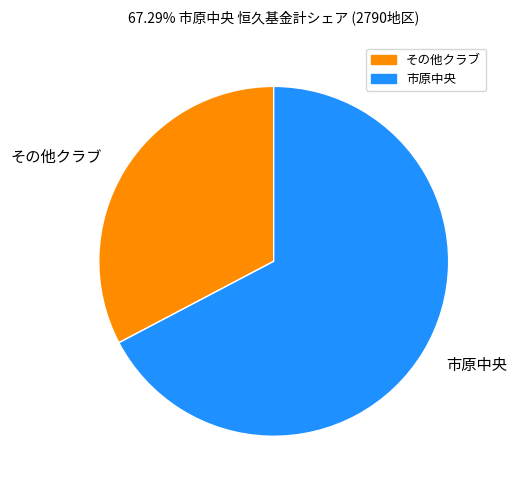

How many slices are in this pie chart?

2